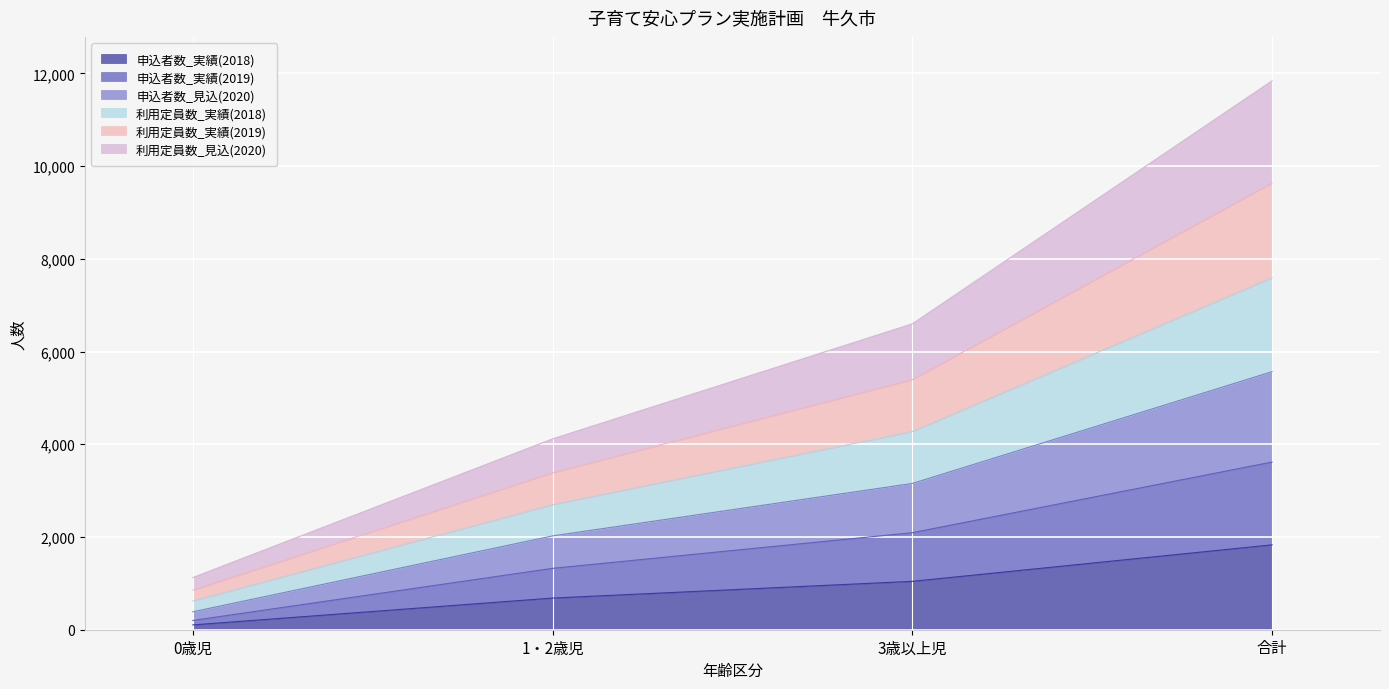

Which has a higher value, 合計 or 3歳以上児?

合計